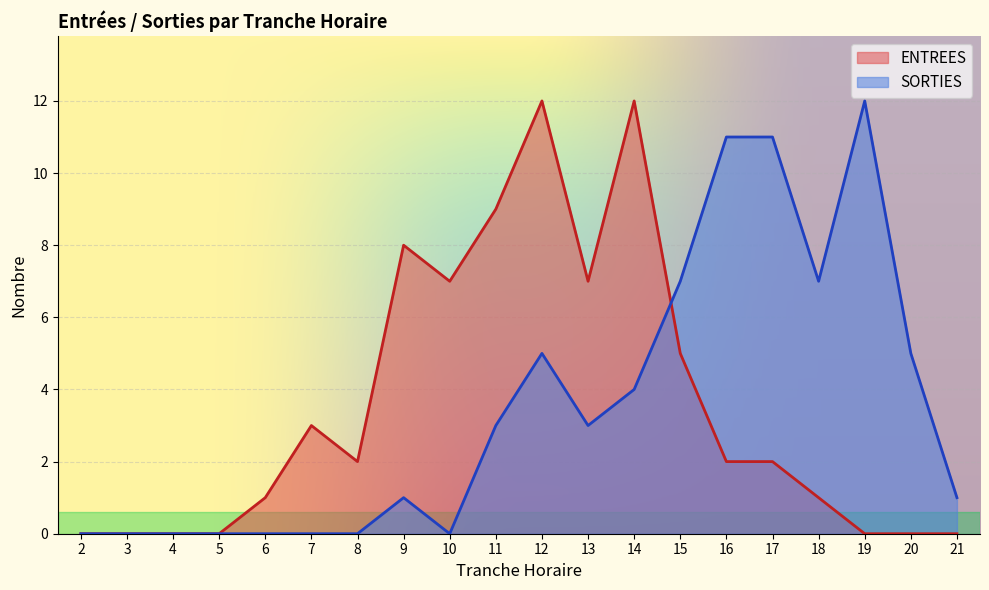

At how many categories does at least one series exceed 0?

16